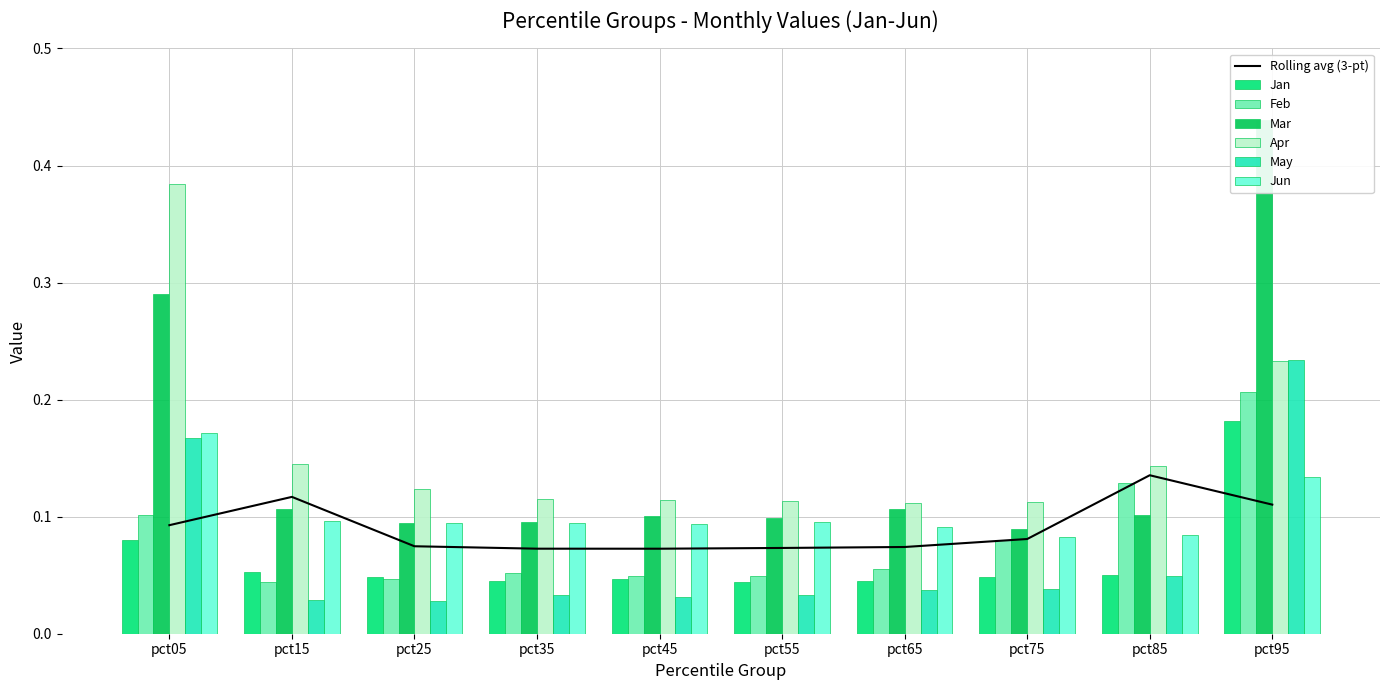

How many bars are there in each group?

6